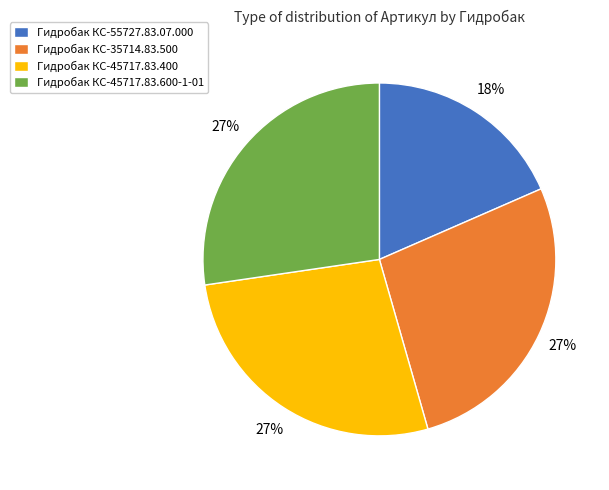

What percentage is the Гидробак КС-55727.83.07.000 slice, to the nearest percent?

18%